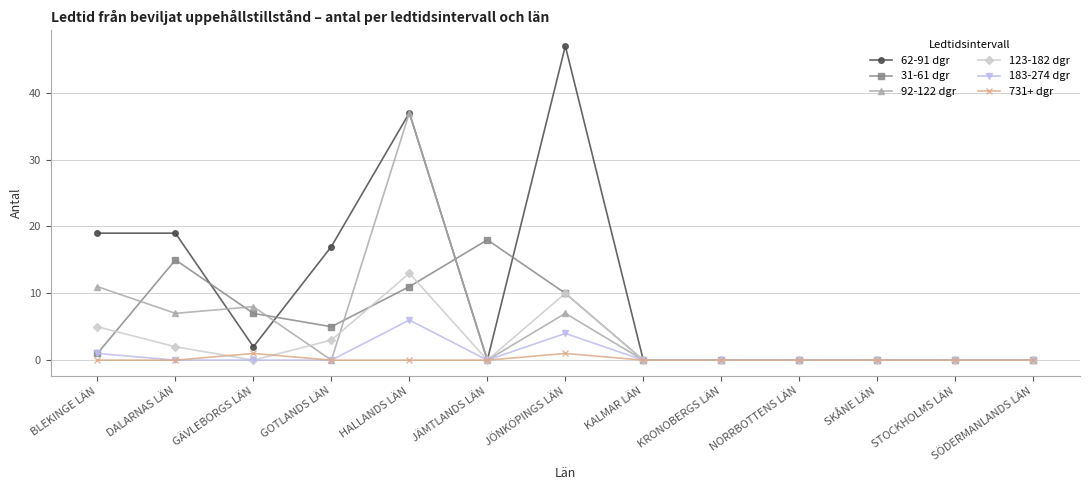

True or false: 183-274 dgr has a value of 6 at HALLANDS LÄN.

True